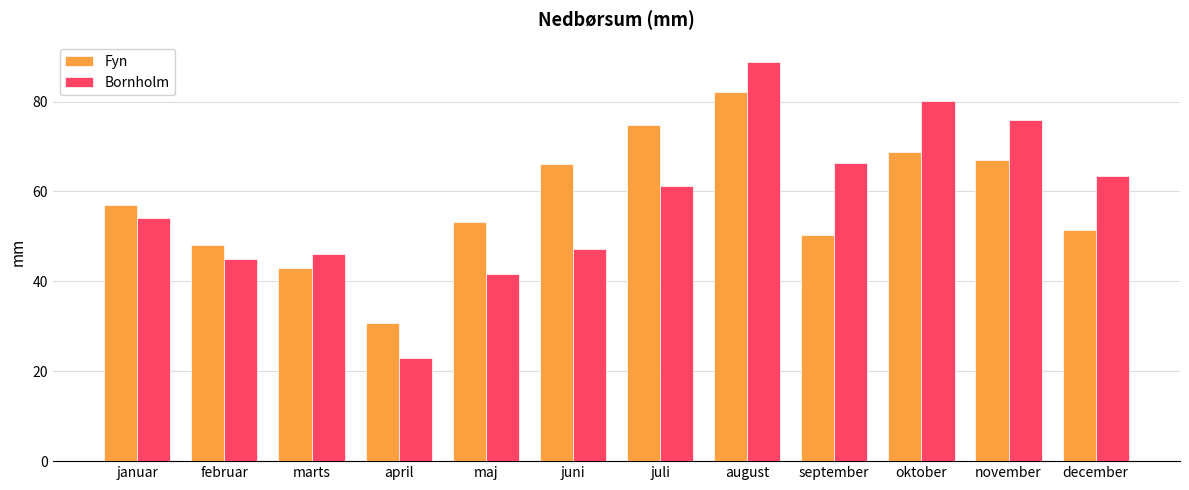

How many groups of bars are there?

12